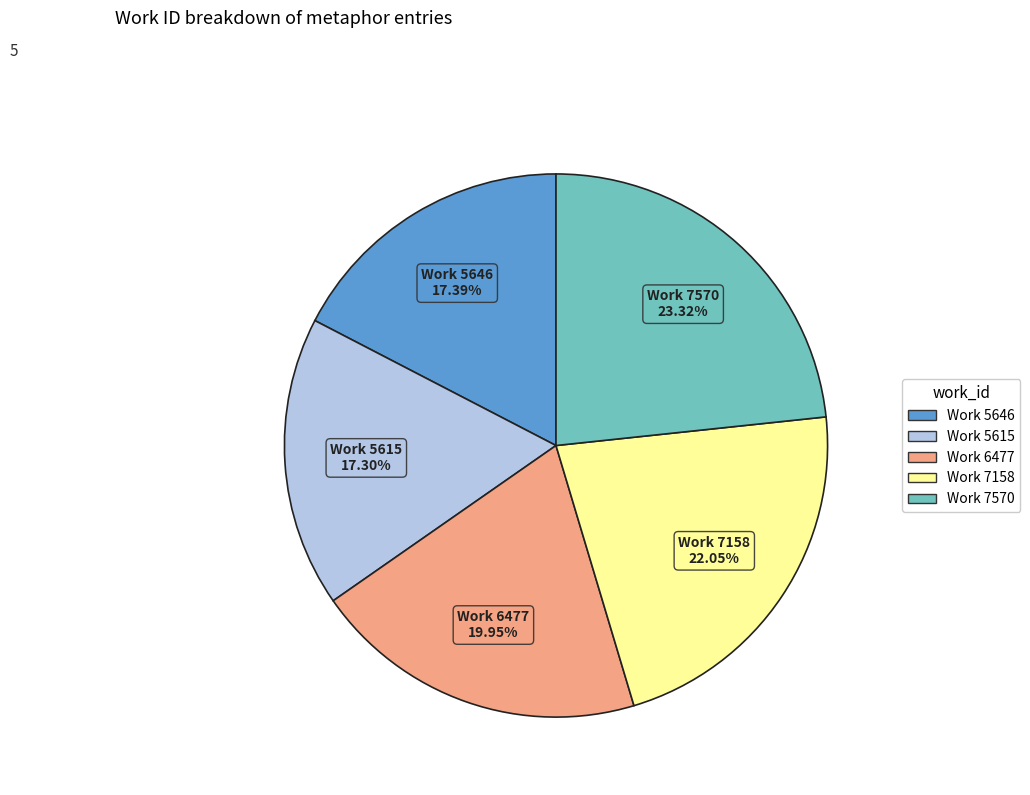

Is there any slice that represents more than half of the pie?

No